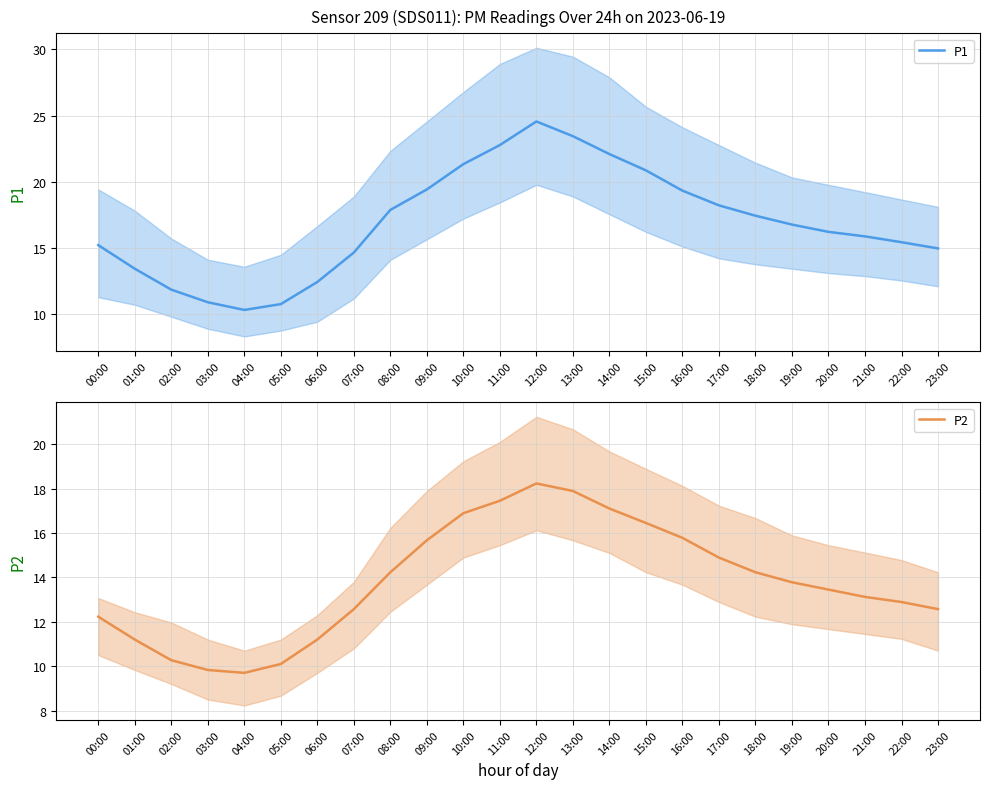

What is the maximum value for P2?

18.2